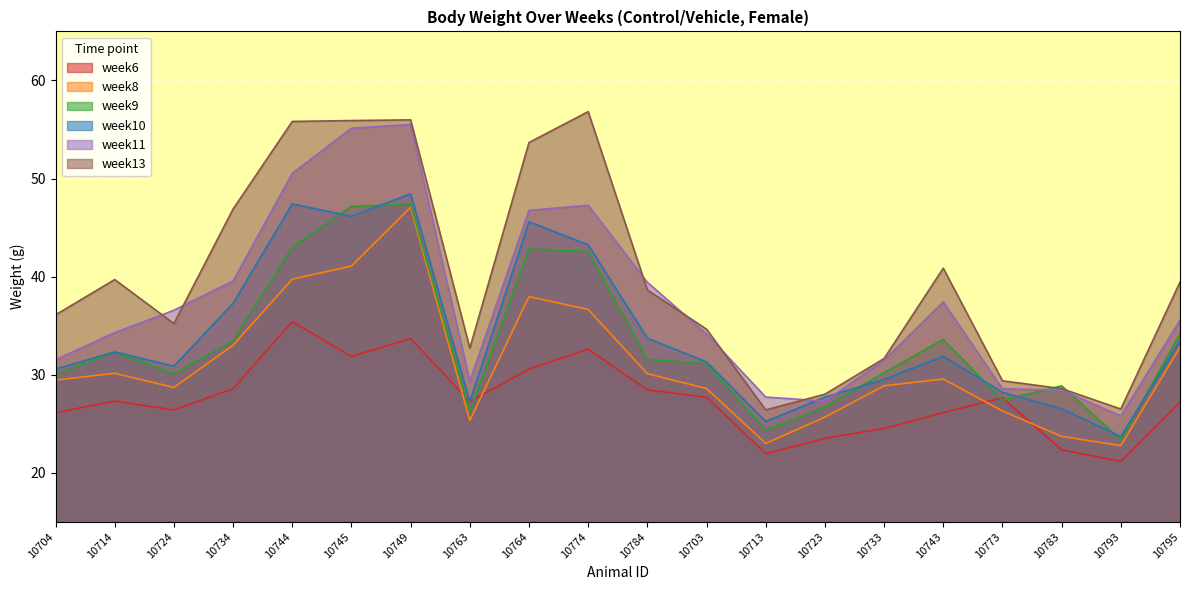

At 10773, list the series in order from smallest to largest.

week8, week9, week6, week10, week11, week13